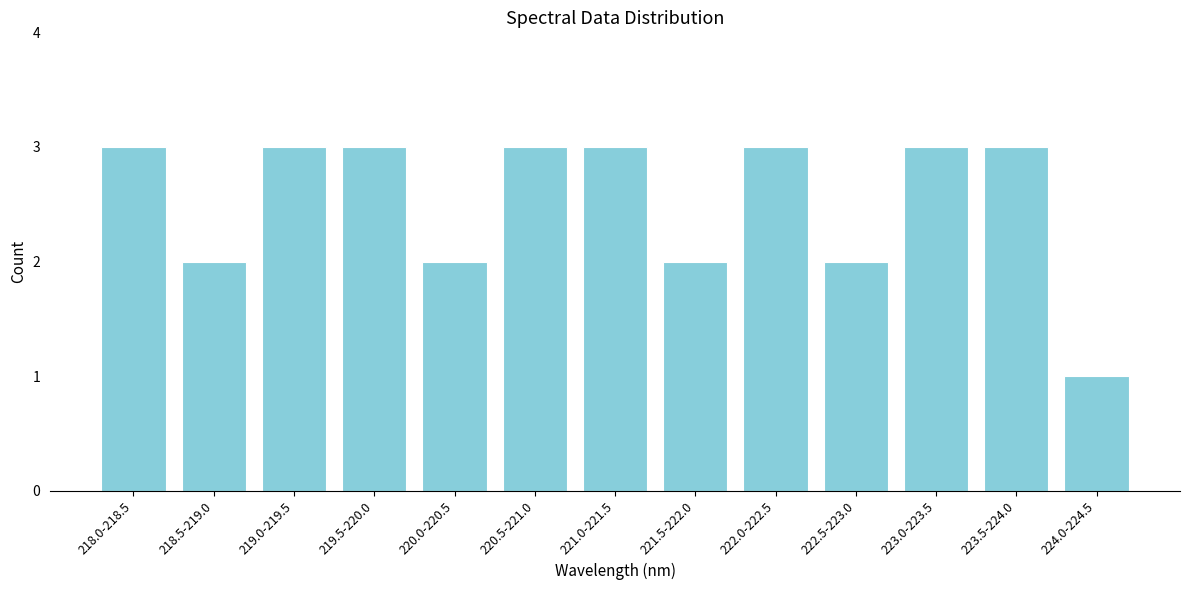

Reading left to right, what are all the values shown in this chart?

218.0-218.5=3	218.5-219.0=2	219.0-219.5=3	219.5-220.0=3	220.0-220.5=2	220.5-221.0=3	221.0-221.5=3	221.5-222.0=2	222.0-222.5=3	222.5-223.0=2	223.0-223.5=3	223.5-224.0=3	224.0-224.5=1